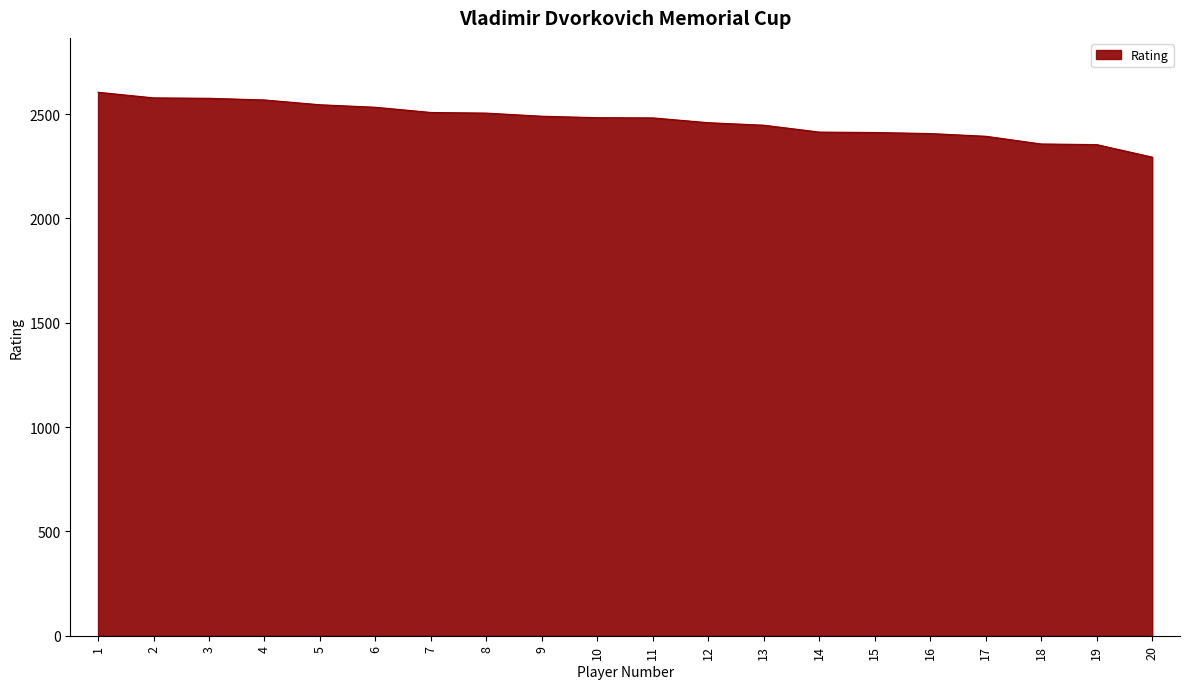

What is the maximum value shown in the chart?

2605